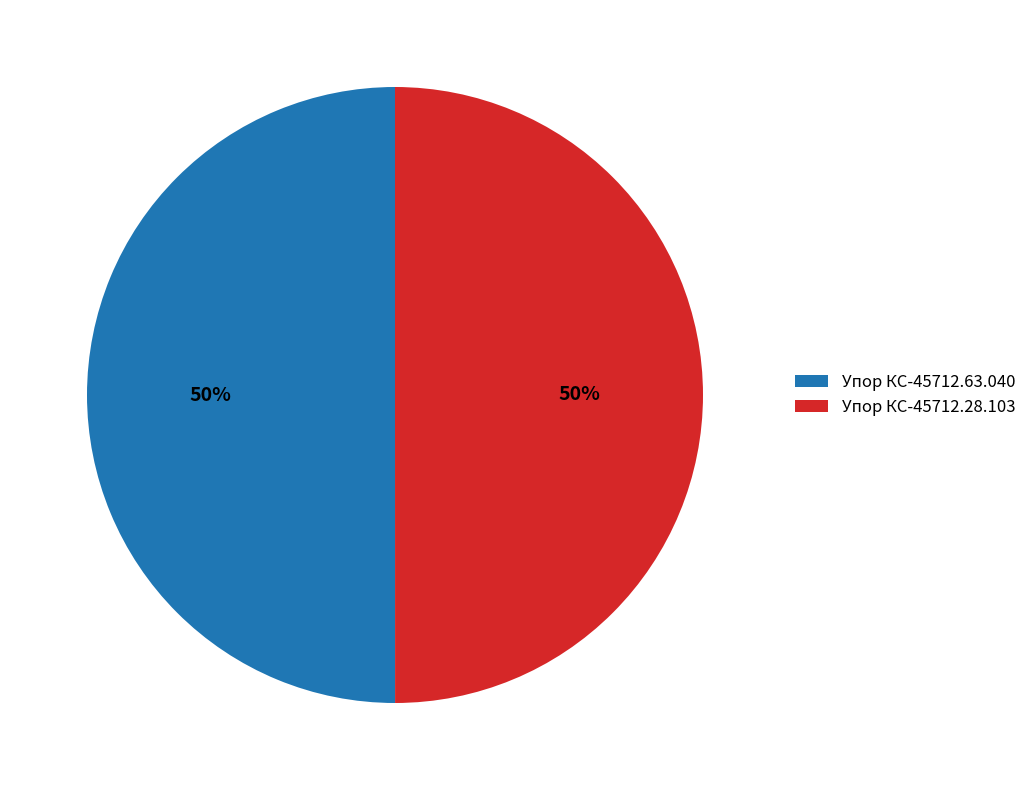

To the nearest percent, what is the combined percentage of Упор КС-45712.63.040 and Упор КС-45712.28.103?

100%